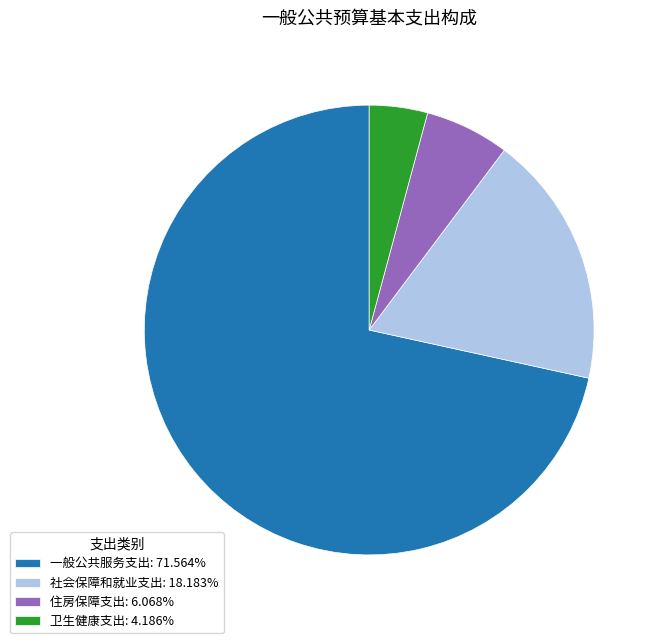

Do 住房保障支出: 6.068% and 社会保障和就业支出: 18.183% together represent more than half of the pie?

No